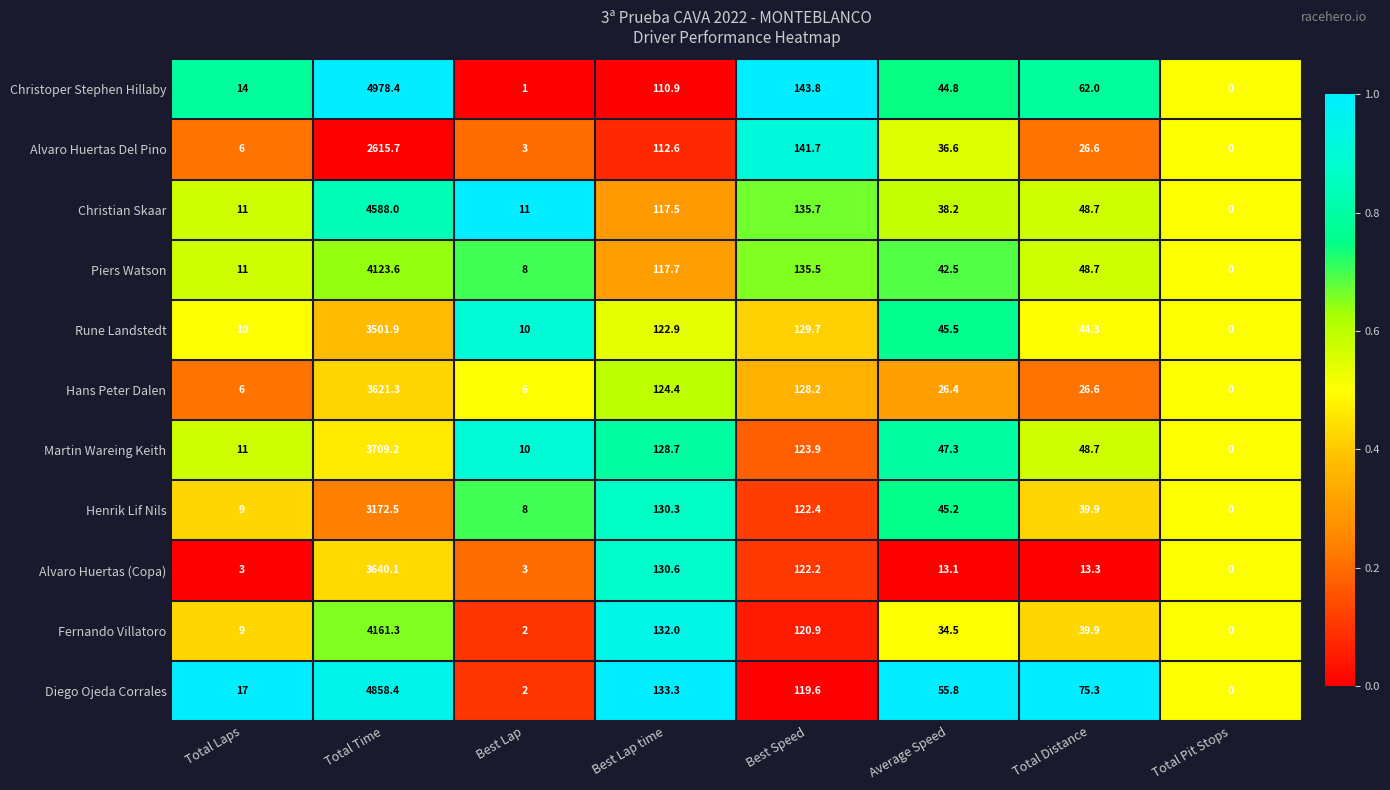

How many data points does each series have?

8